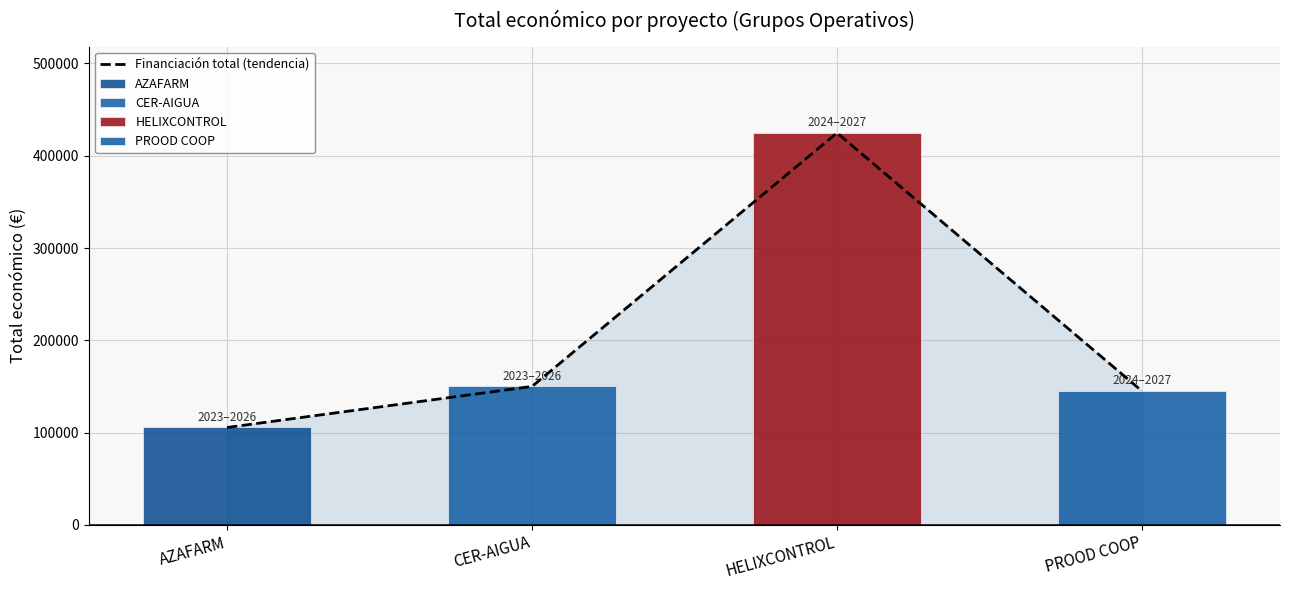

Reading left to right, extract all data points from this chart.

AZAFARM=105516	CER-AIGUA=150000	HELIXCONTROL=424720	PROOD COOP=145000